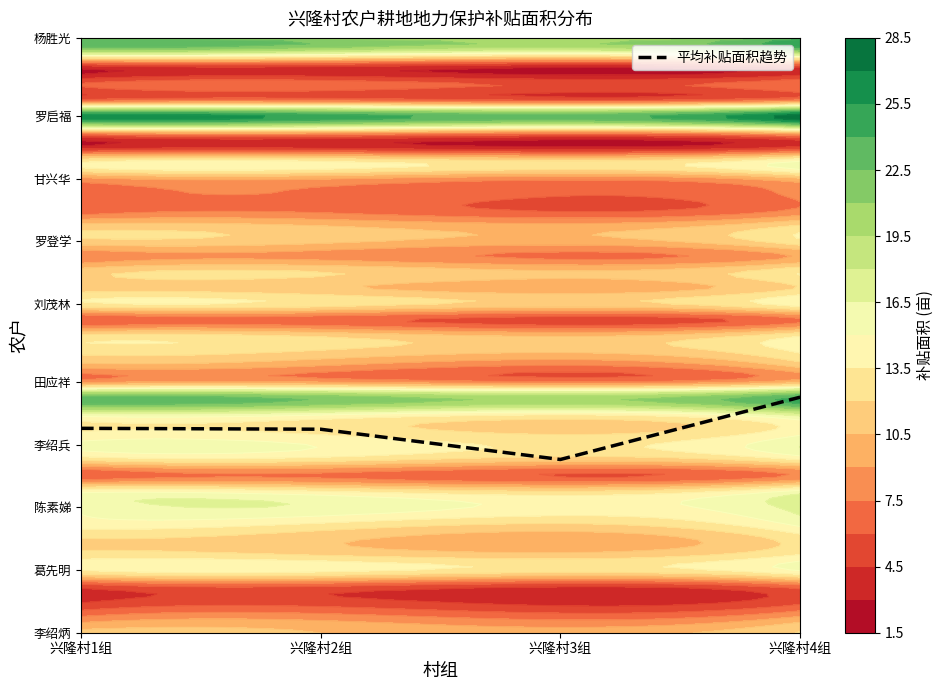

Which has a higher value, 兴隆村1组 or 兴隆村2组?

兴隆村1组